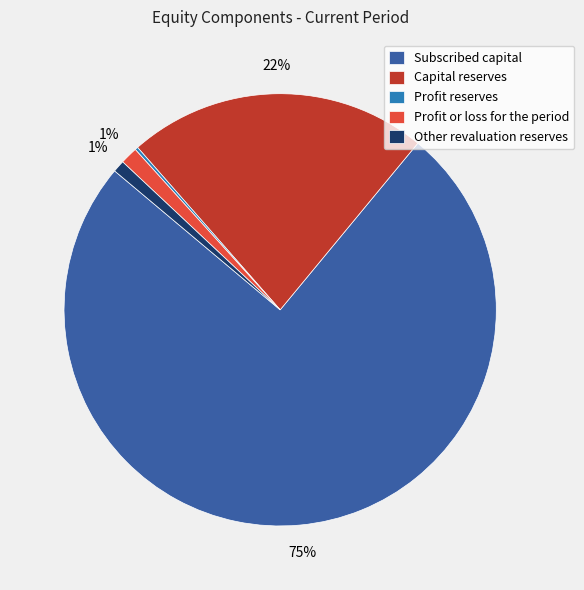

What is the largest slice in the pie chart?

Subscribed capital